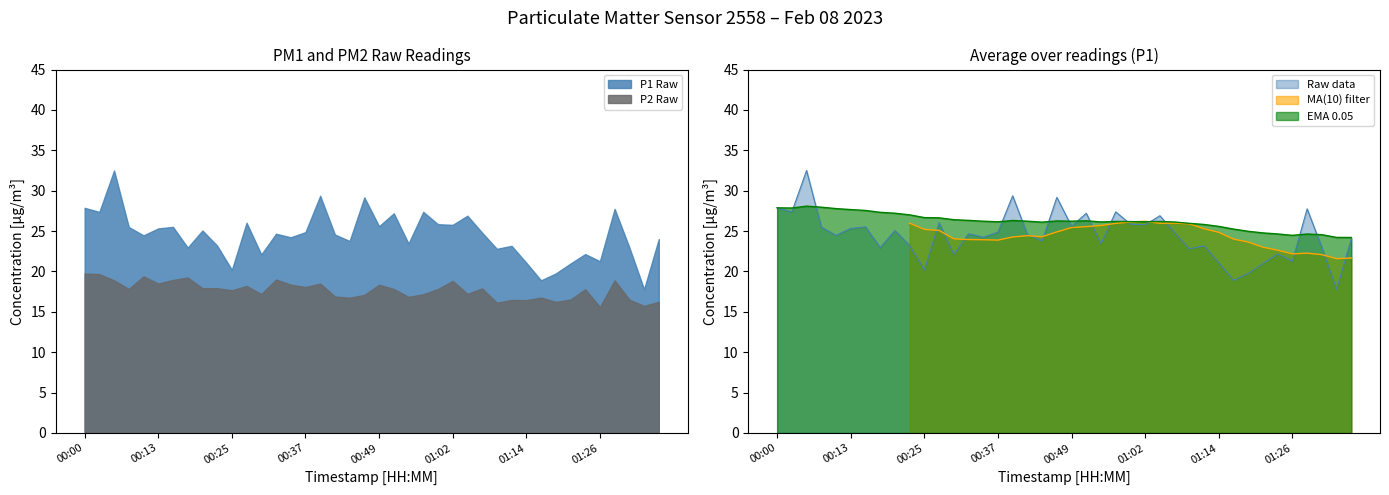

Where is the data nearest to the value 25?

00:20